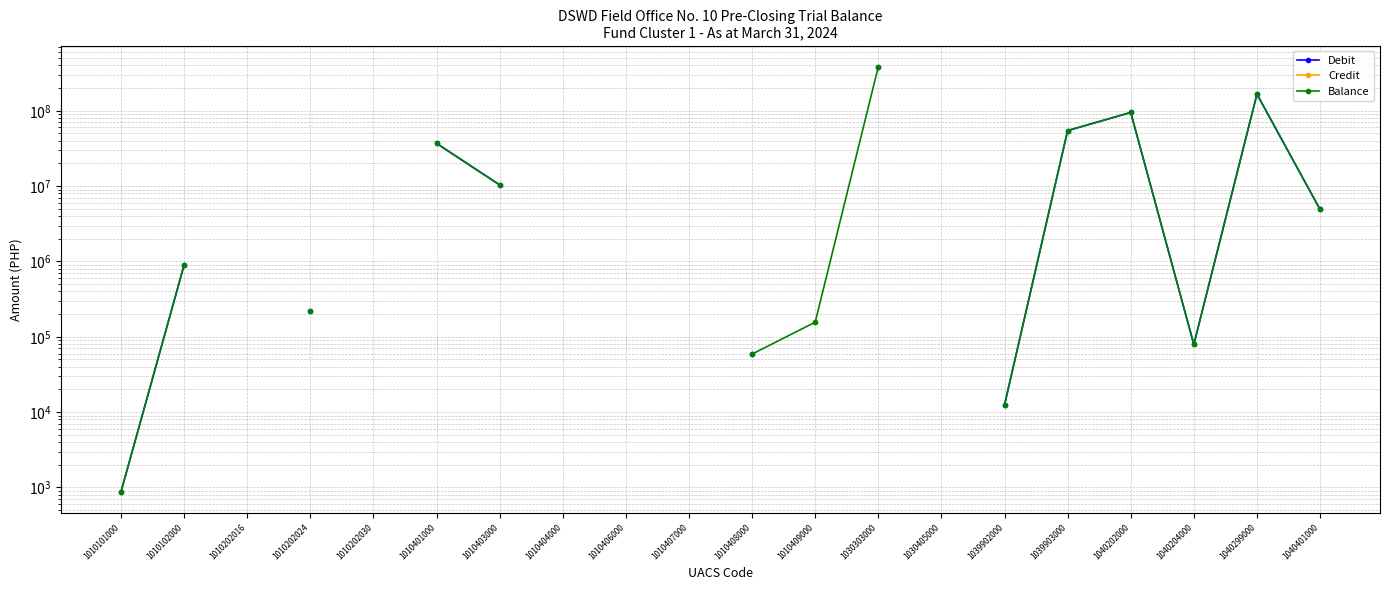

How many data points in Debit are less than 36918995?

8